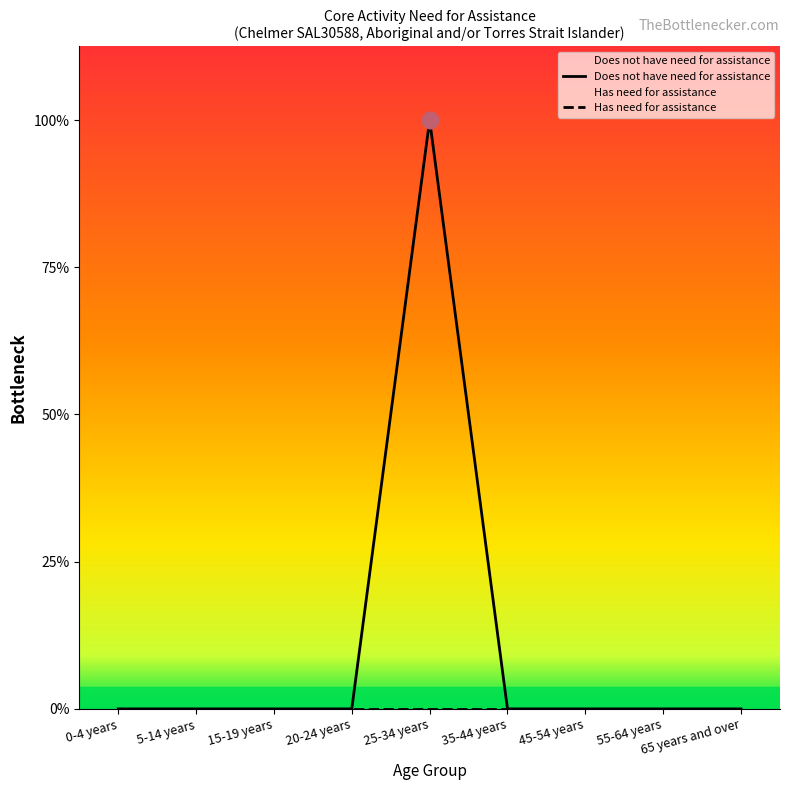

Which category has the lowest value in the Has need for assistance series?

0-4 years